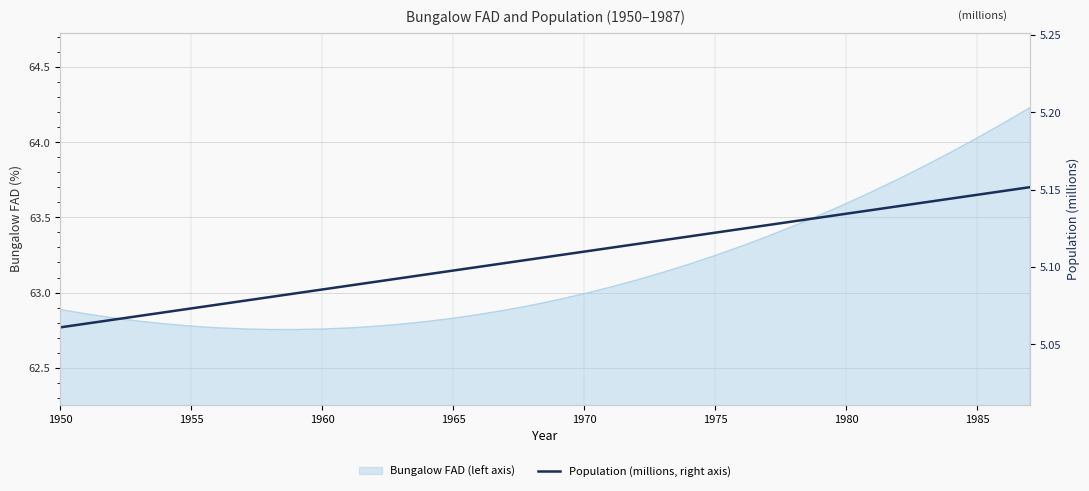

True or false: the data has more than 0 interior local peaks.

False